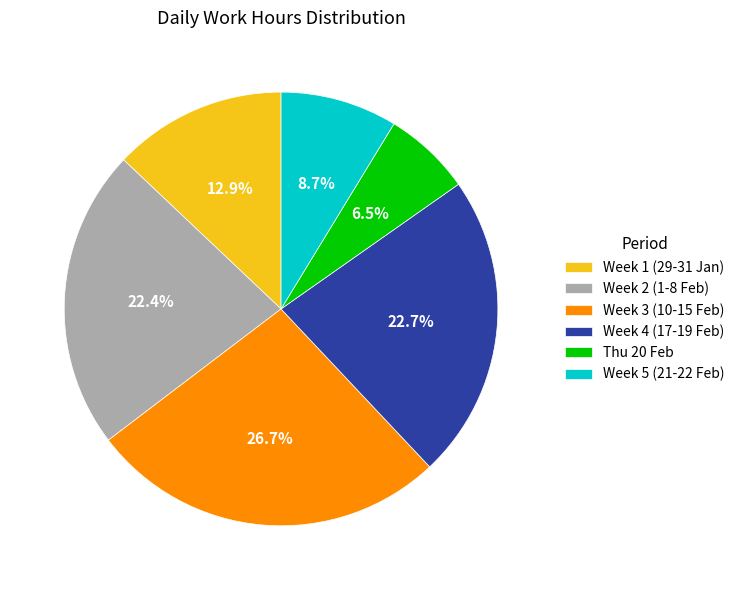

Approximately how many times larger is the value at Thu 20 Feb compared to Week 2 (1-8 Feb)?

0.3